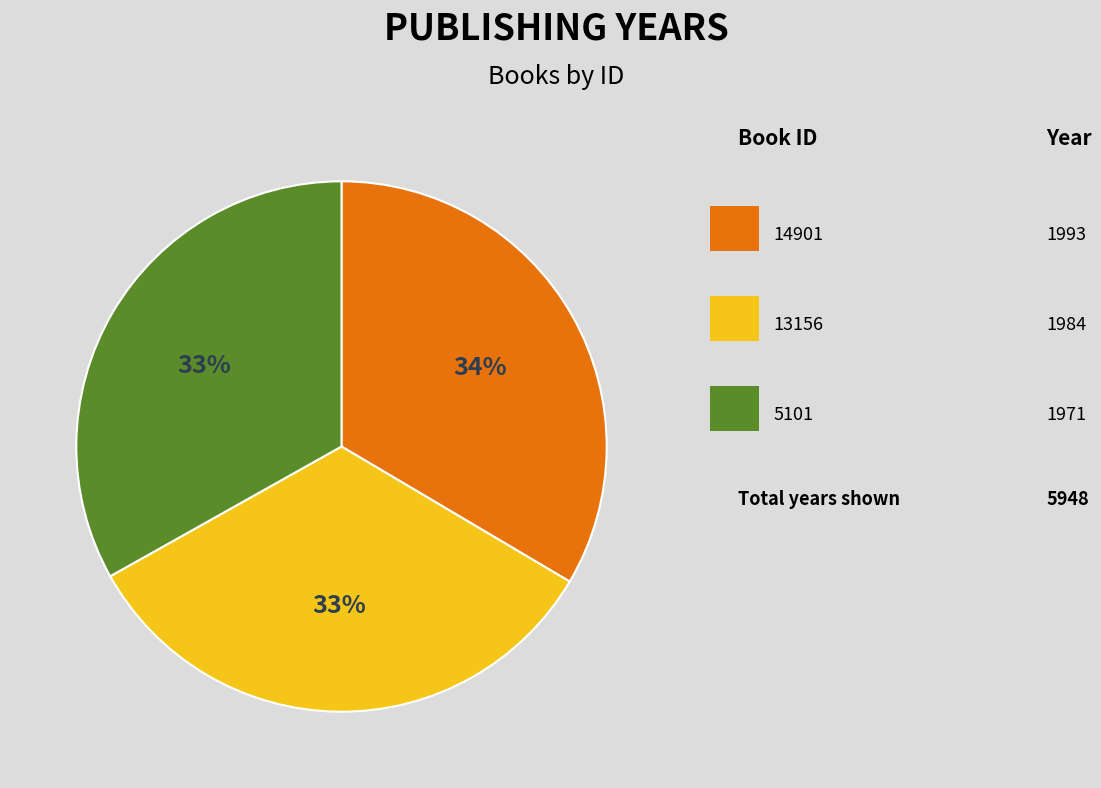

To the nearest percent, what is the average slice percentage?

33%